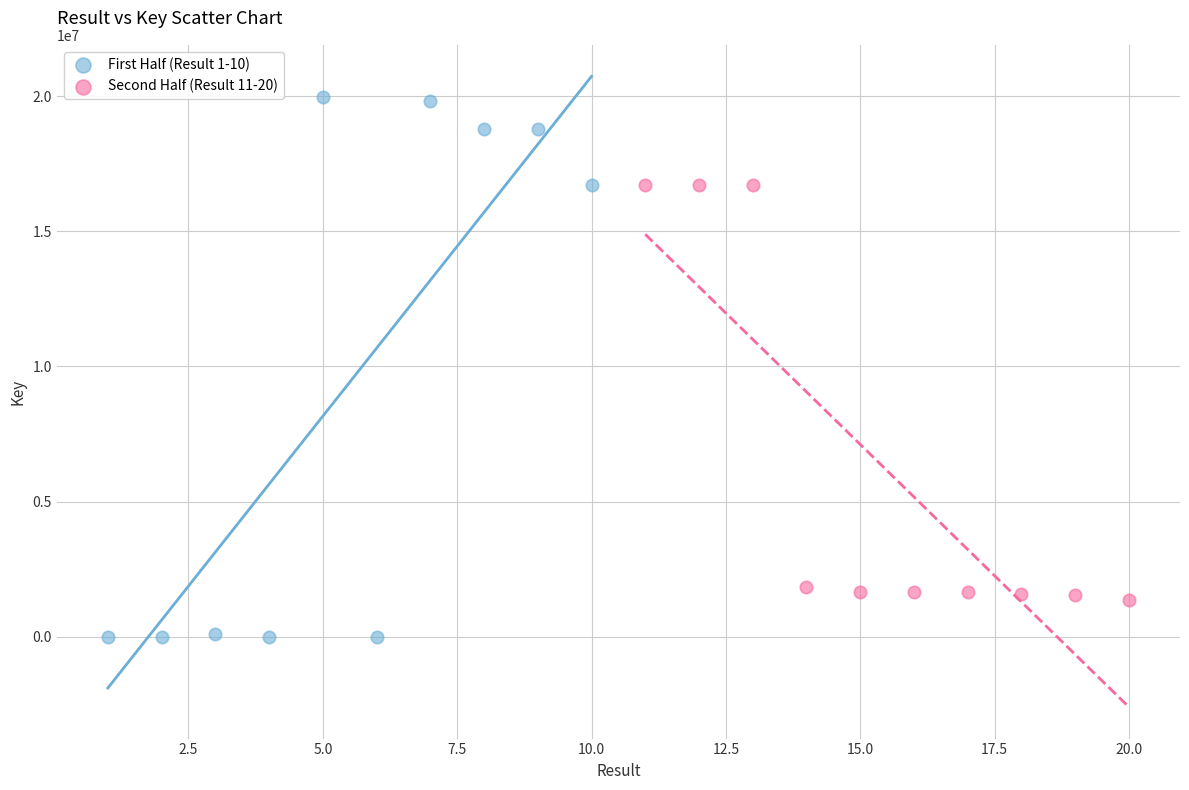

Which series has the largest Y range (max minus min)?

First Half (Result 1-10)